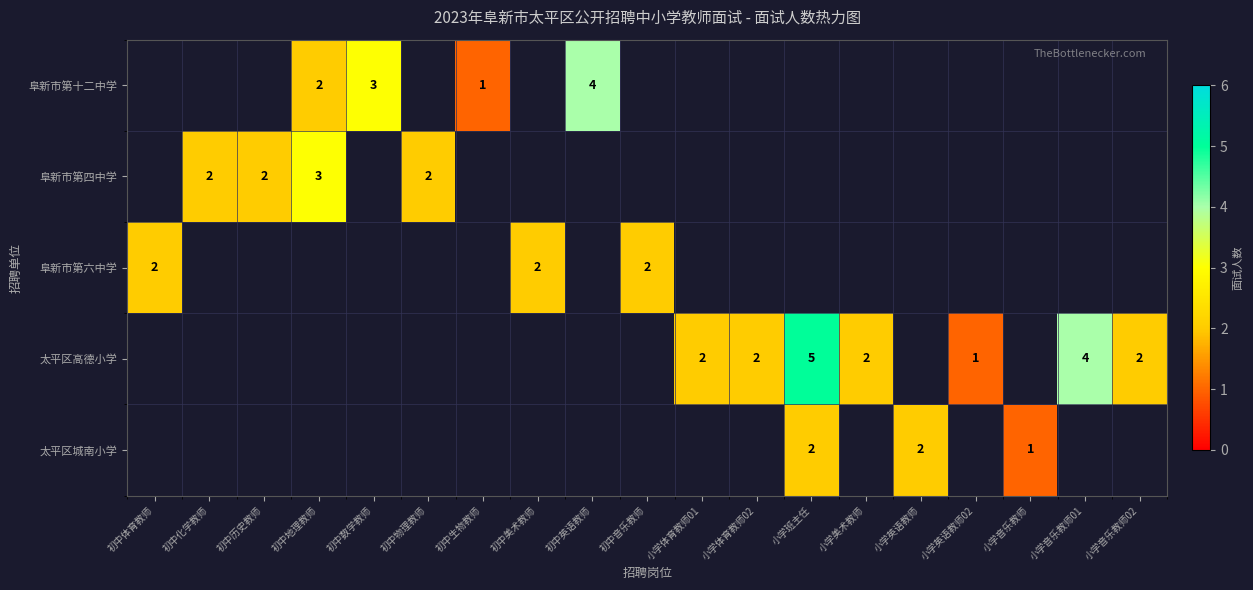

What is the sum of the 太平区高德小学 values at 小学班主任 and 小学体育教师02?

7